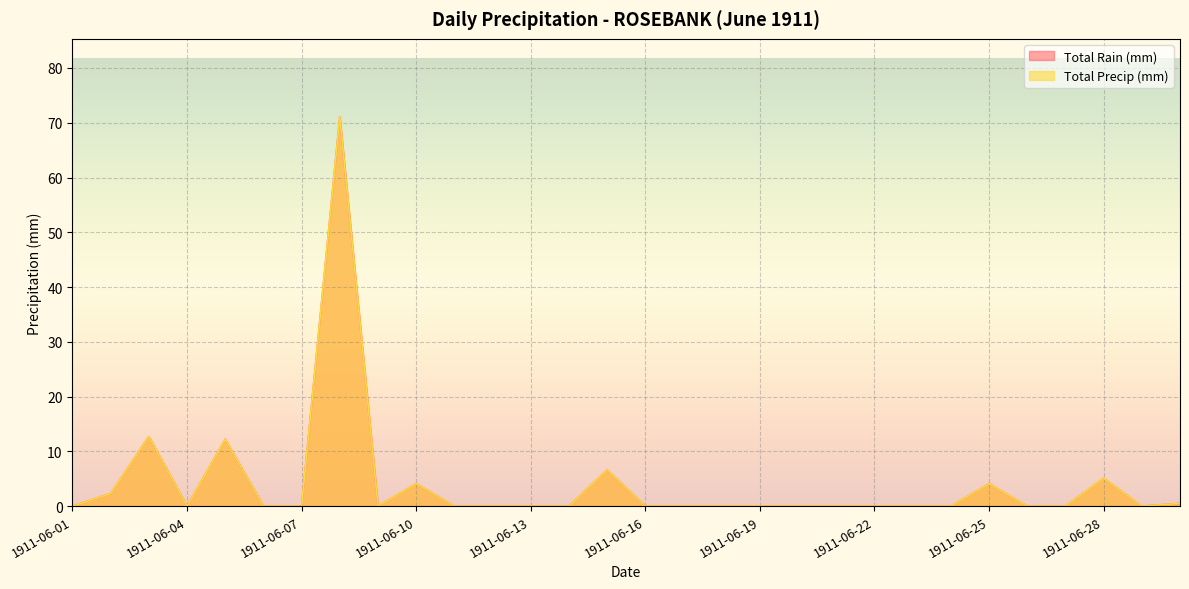

True or false: Total Rain (mm) and Total Precip (mm) cross at least once.

False